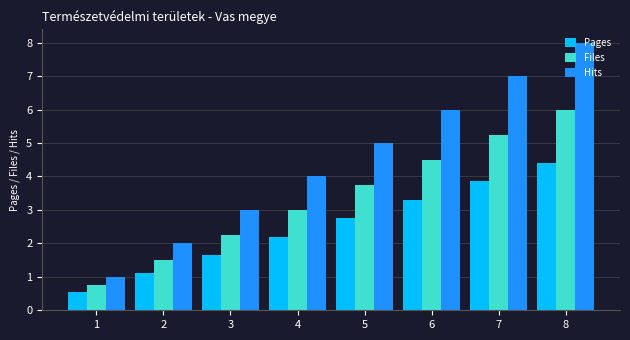

What is the difference between the maximum and second lowest values in the Hits series?

6.0